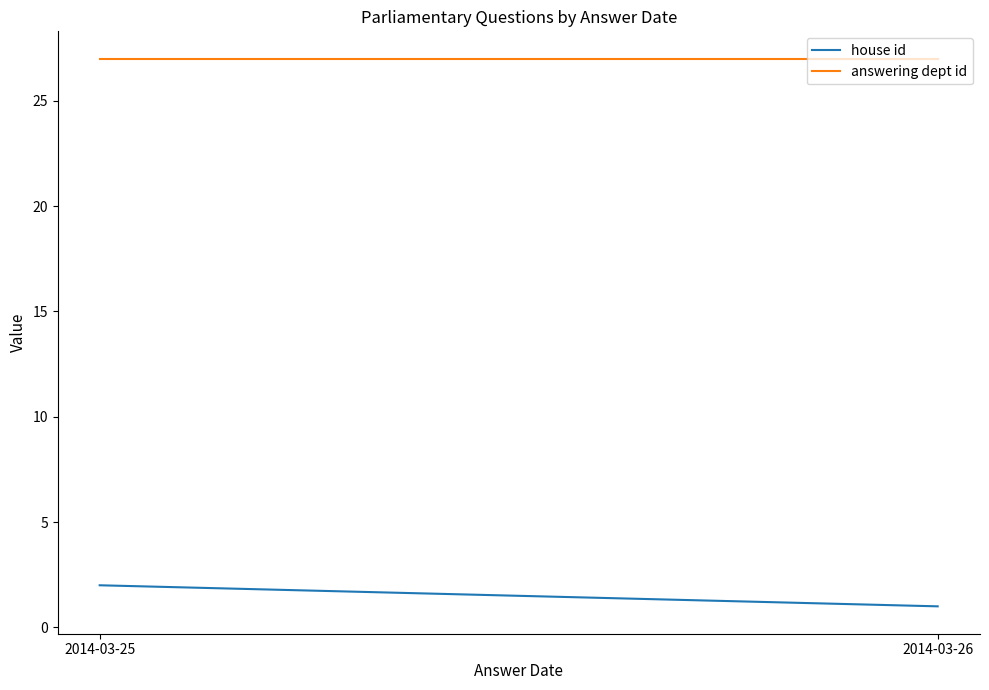

Reading left to right, list all the values displayed in this chart.

house id: 2014-03-25=2	2014-03-26=1
answering dept id: 2014-03-25=27	2014-03-26=27